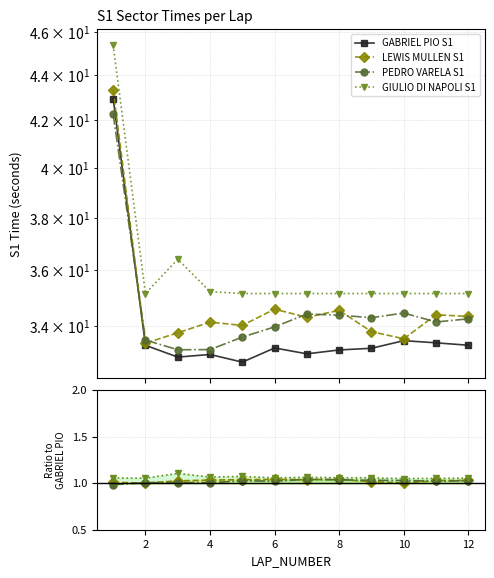

True or false: PEDRO VARELA S1 has a value of 1.0 at 6.

True